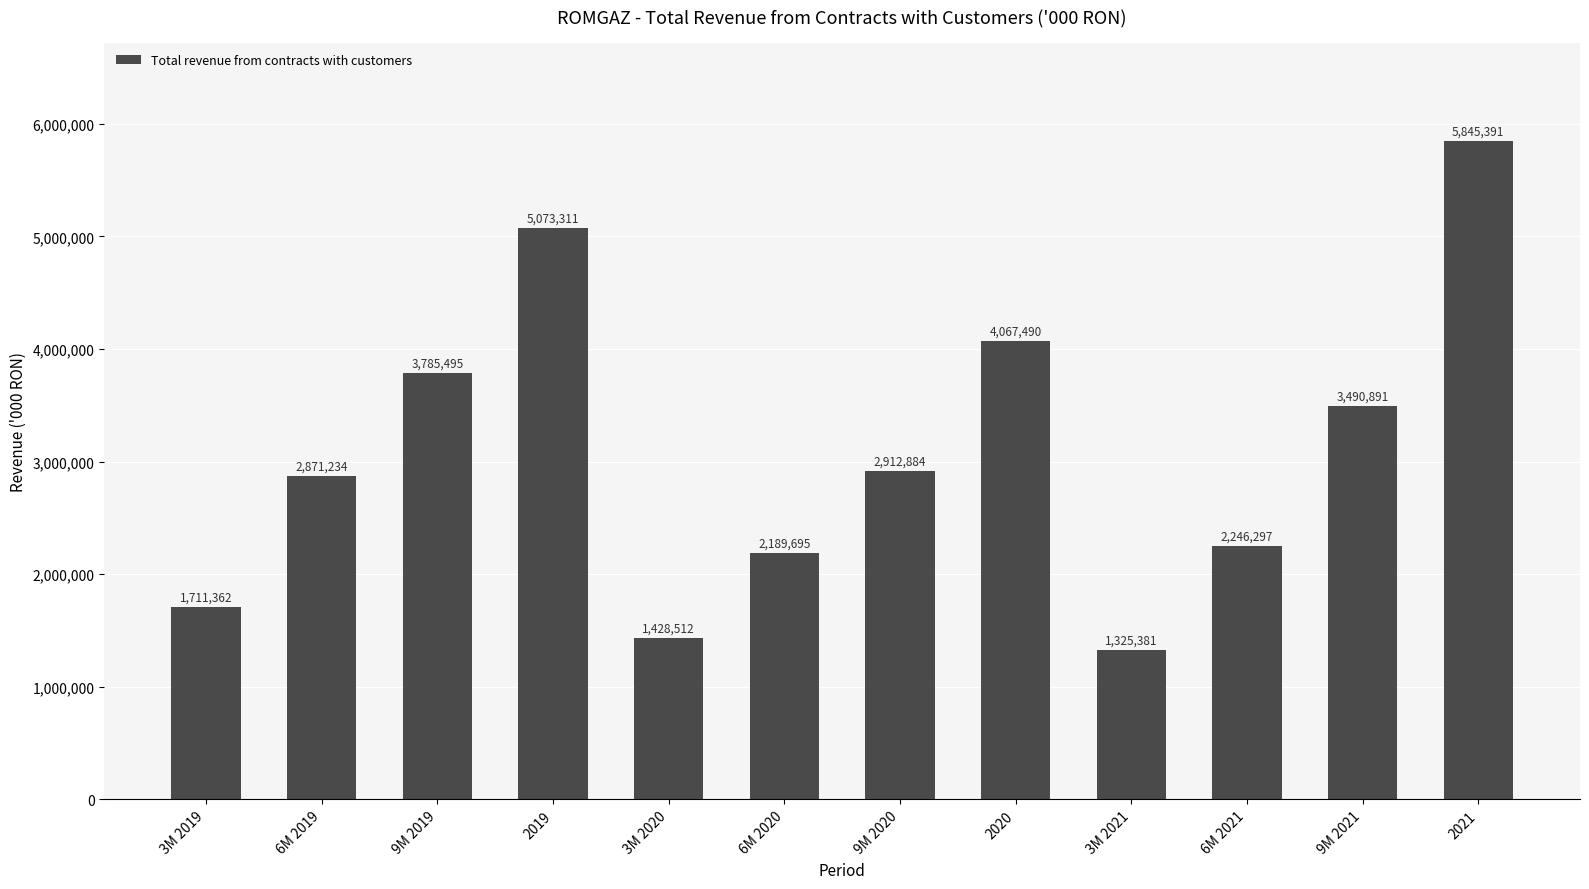

The value at 2021 is 7929411. True or false?

False